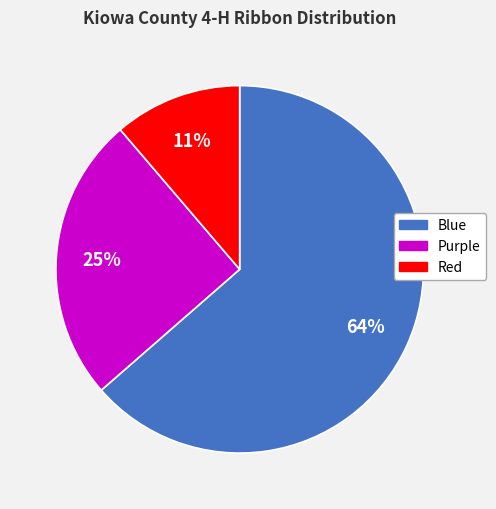

To the nearest percent, what is the difference between the Purple and Red slice percentages?

14%